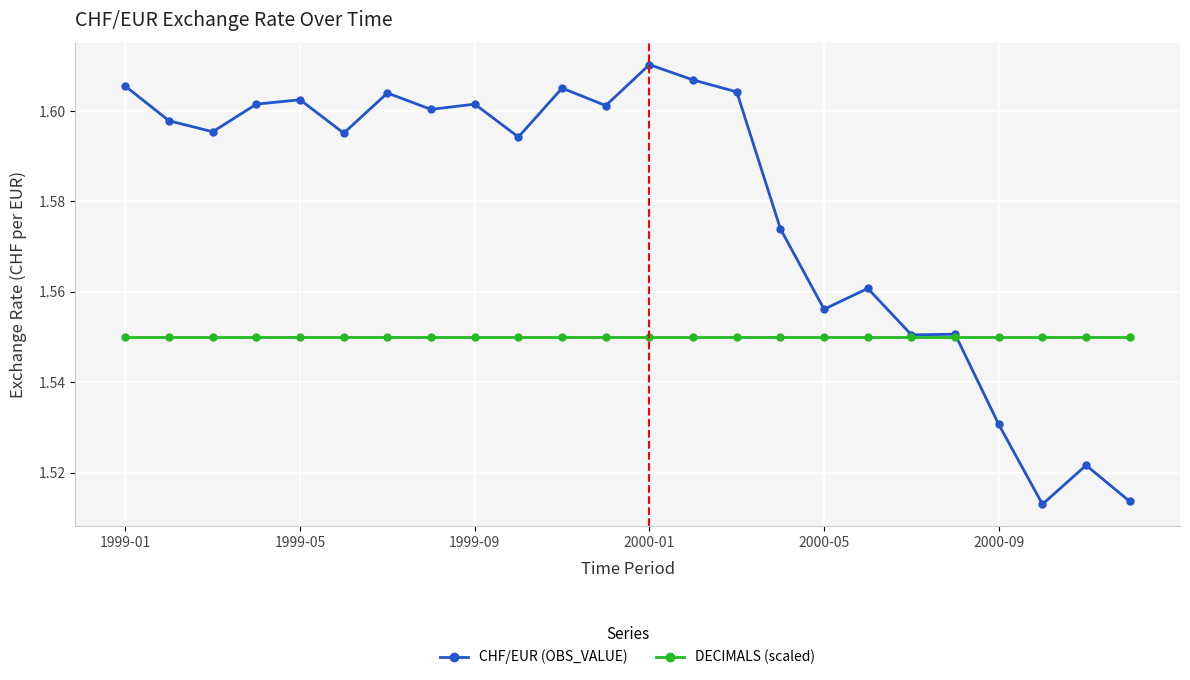

List the series in order of their peak value, lowest first.

DECIMALS (scaled), CHF/EUR (OBS_VALUE)